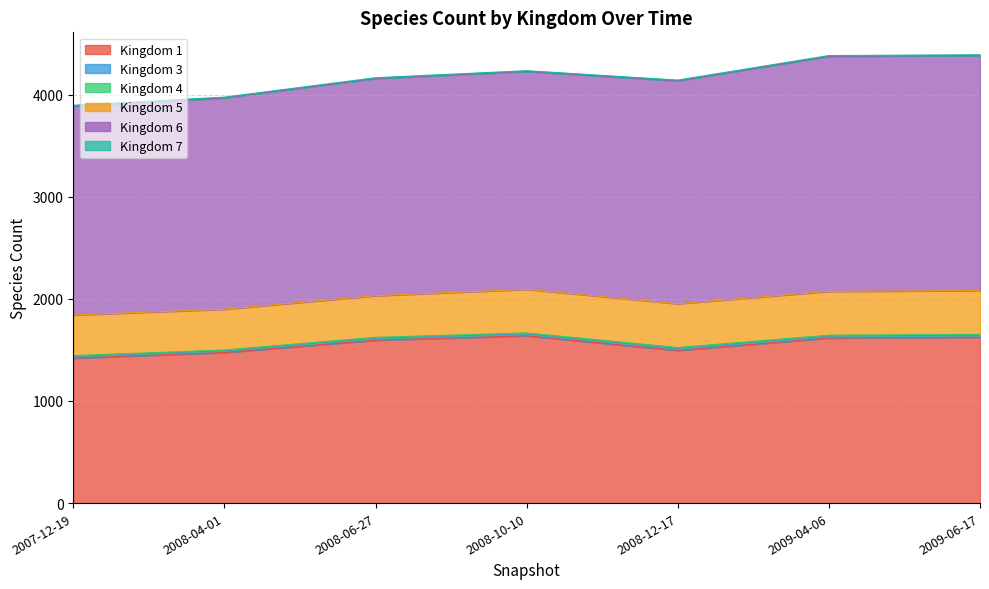

Where is 6 nearest to the value 2174?

2008-12-17